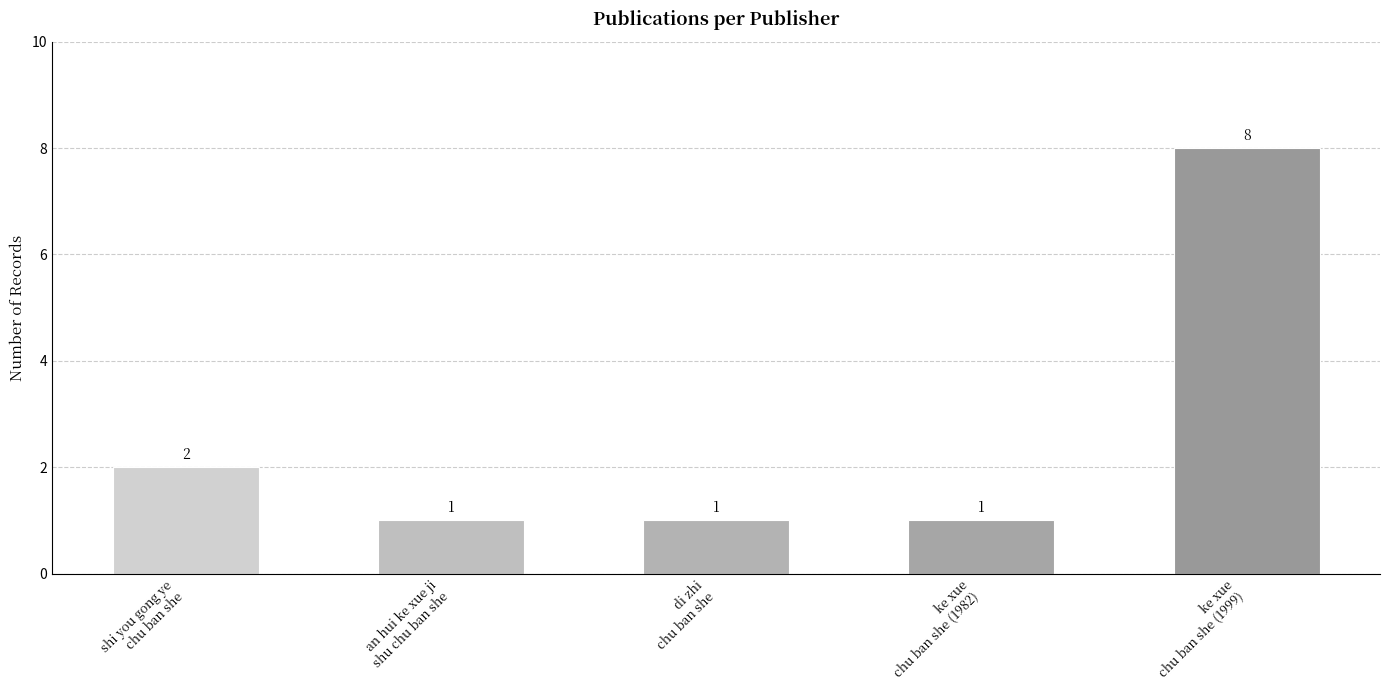

True or false: the data shows 13 at ke xue
chu ban she (1999).

False